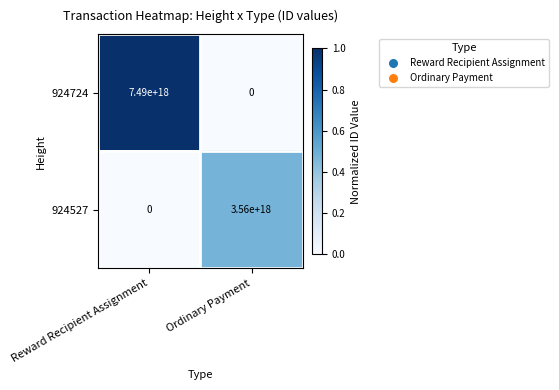

At which label does 924724 reach its minimum?

Ordinary Payment